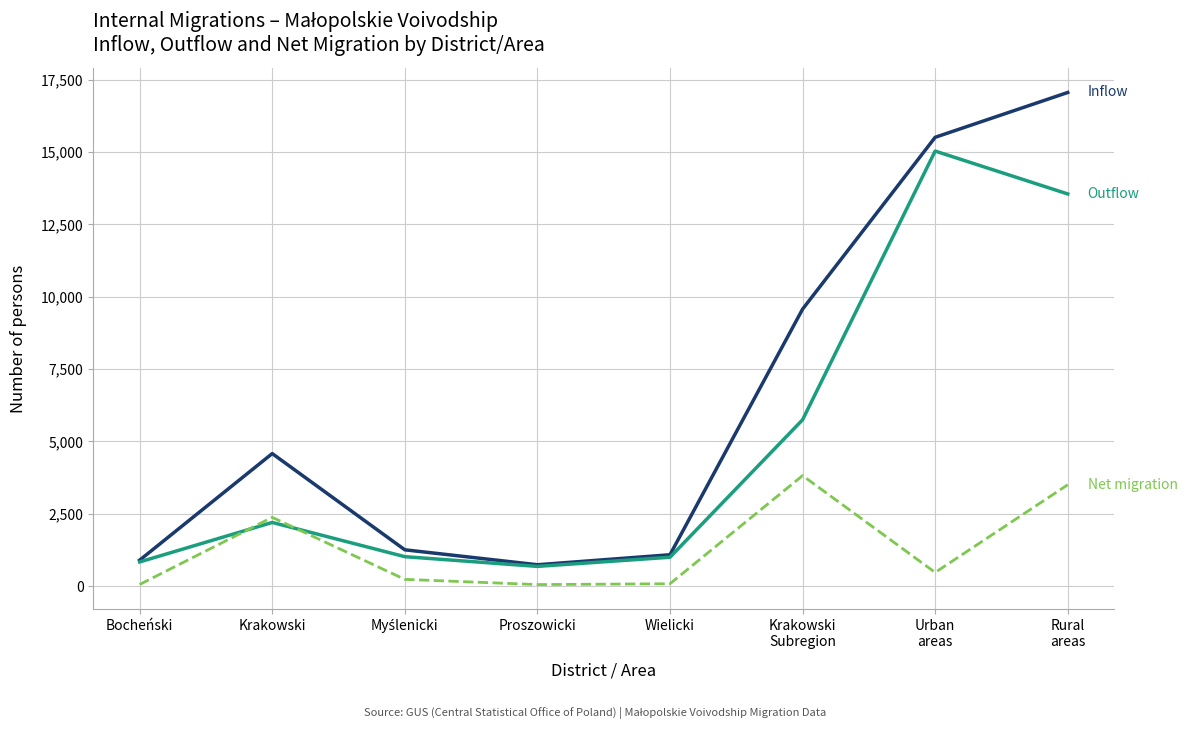

What is the maximum value shown in the chart?

17053